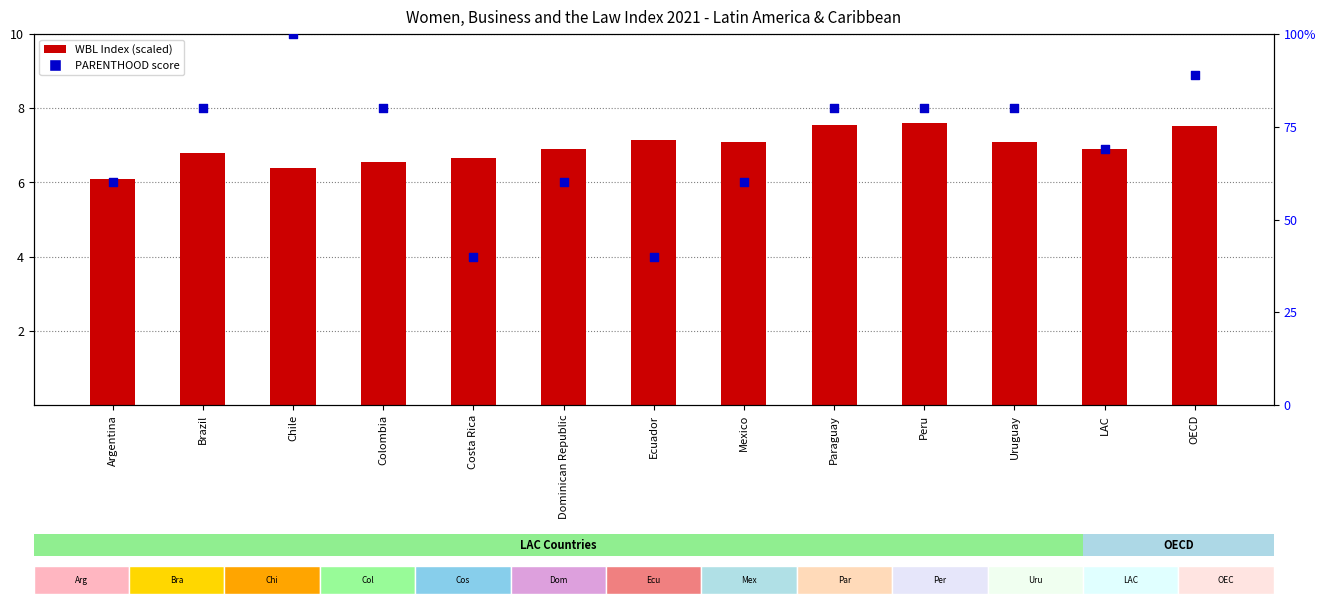

Which series has the largest total across all categories?

PARENTHOOD